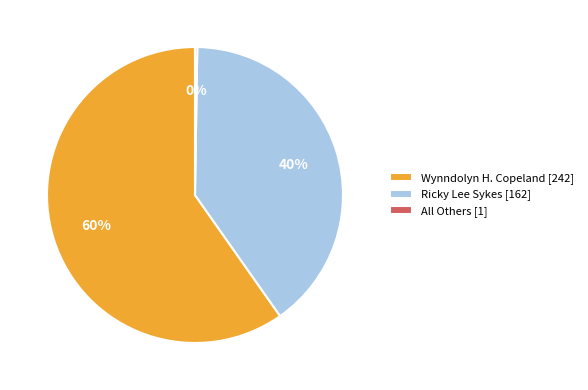

The Ricky Lee Sykes [162] slice represents 40% of the pie. True or false?

True